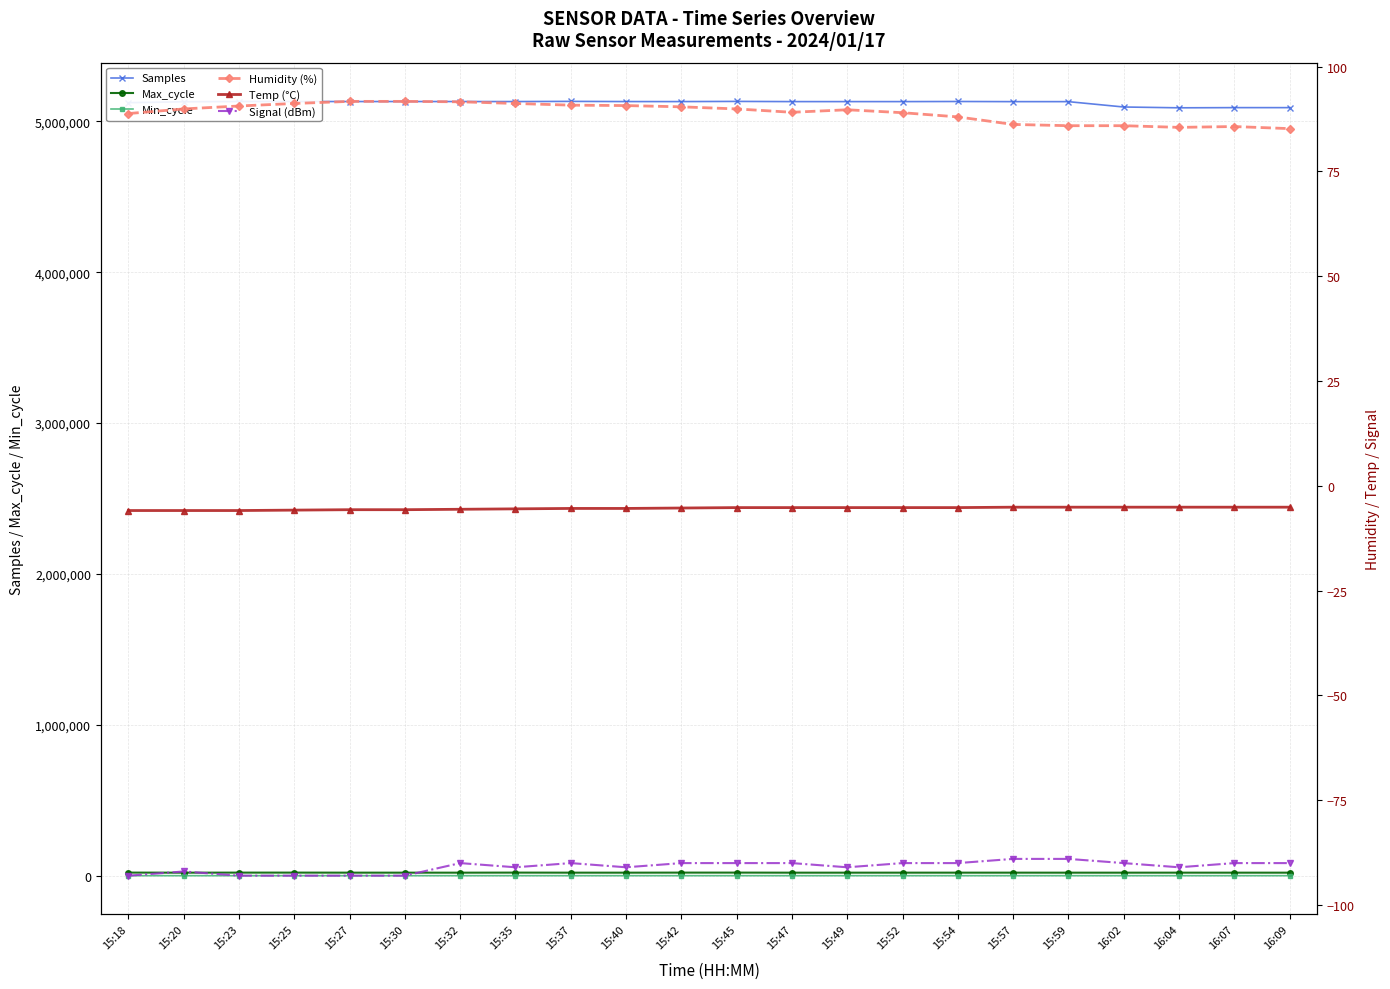

True or false: Samples and Max_cycle cross at least once.

False